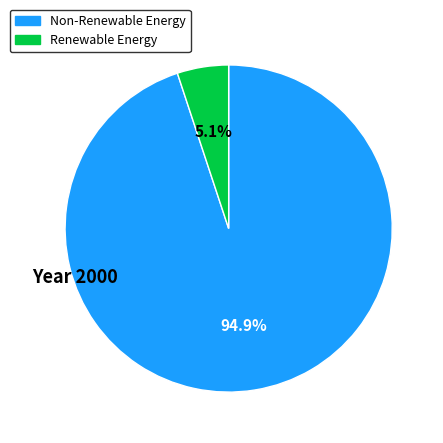

Is there a majority slice in this chart?

Yes